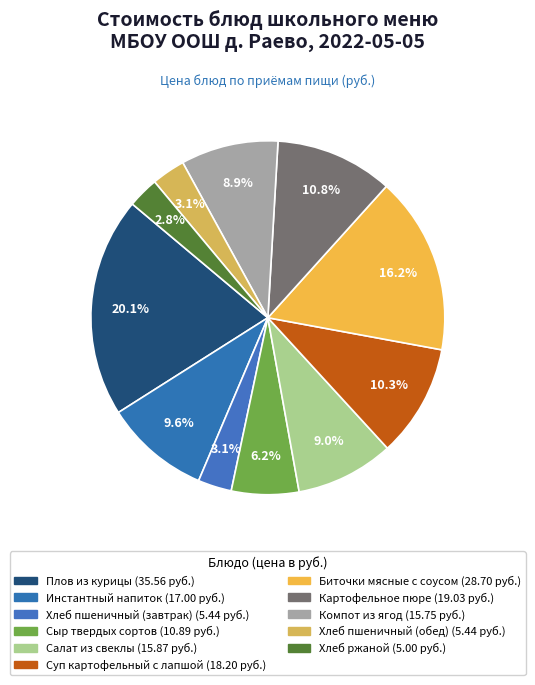

What is the change in value from Картофельное пюре to Хлеб пшеничный (обед)?

-13.6